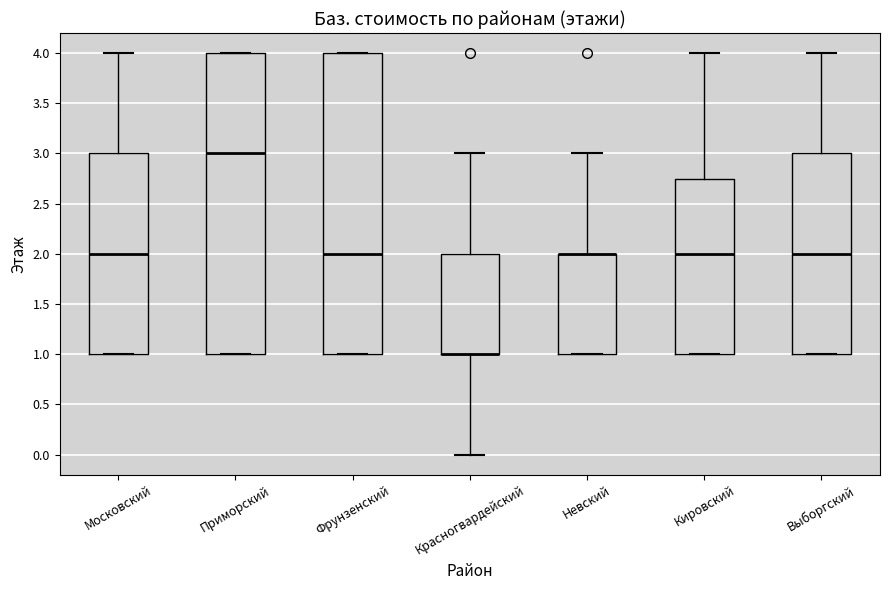

Reading left to right, transcribe this box plot: for each box, give where its median line is, the range the box spans, and where its two whiskers end, as read against the y-axis. The values are not printed on the chart, so give them approximately, as read against the axis.

Московский: median 2.00, box 1.00 to 3.00, whiskers 1.00 to 4.00
Приморский: median 3.00, box 1.00 to 4.00, whiskers 1.00 to 4.00
Фрунзенский: median 2.00, box 1.00 to 4.00, whiskers 1.00 to 4.00
Красногвардейский: median 1.00 (drawn on the box's lower edge), box 1.00 to 2.00, whiskers 0.00 to 3.00
Невский: median 2.00 (drawn on the box's upper edge), box 1.00 to 2.00, whiskers 1.00 to 3.00
Кировский: median 2.00, box 1.00 to 2.75, whiskers 1.00 to 4.00
Выборгский: median 2.00, box 1.00 to 3.00, whiskers 1.00 to 4.00